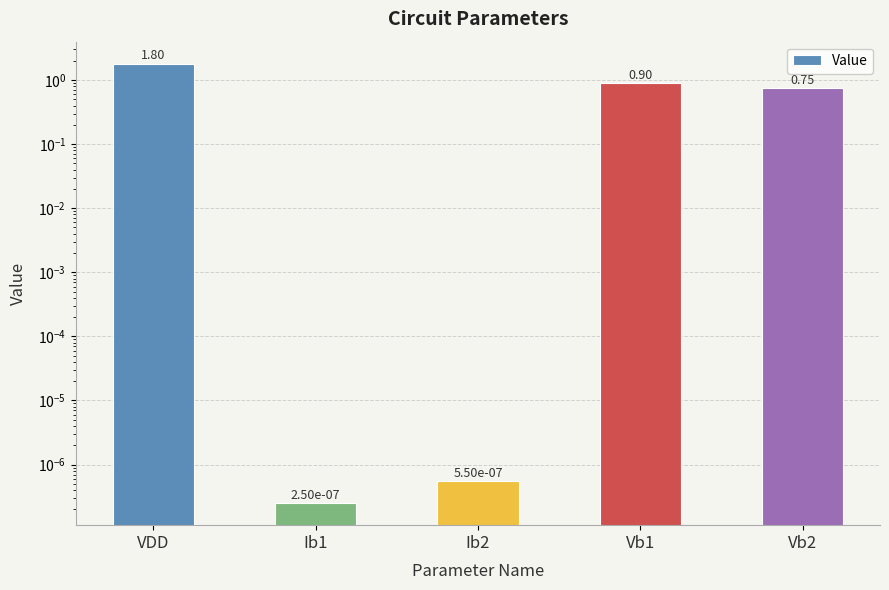

What is the maximum value shown in the chart?

1.8